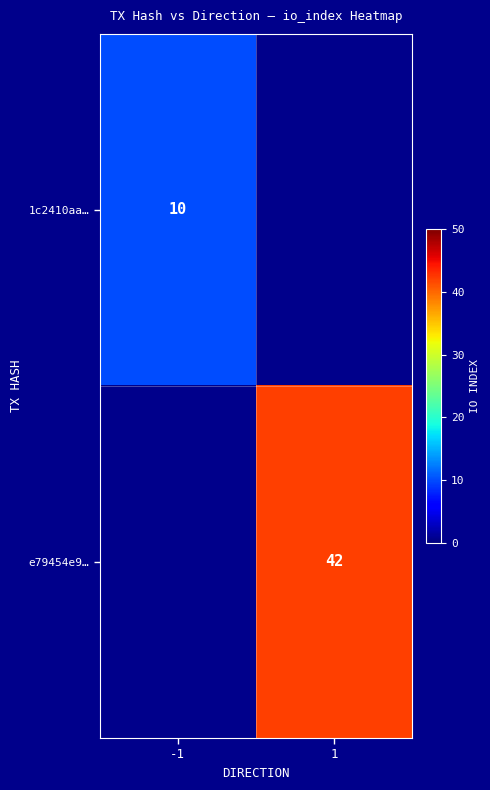

What is the maximum value shown in the chart?

42.0